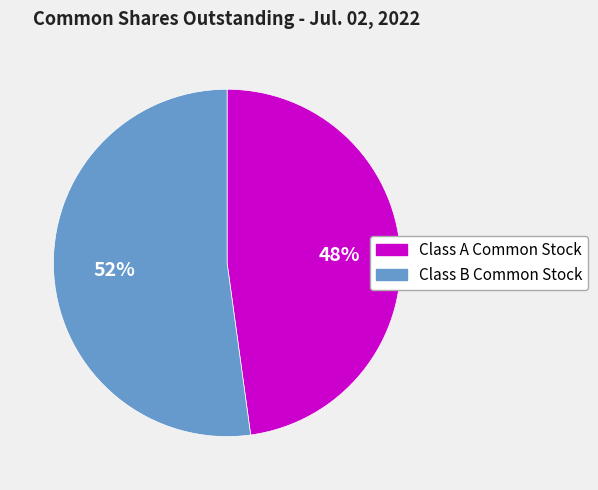

Which category has the biggest portion of the pie?

Class B Common Stock